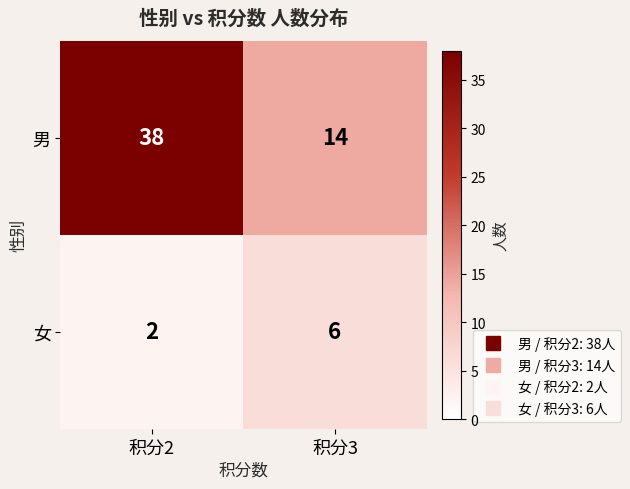

At how many categories does at least one series exceed 19?

1